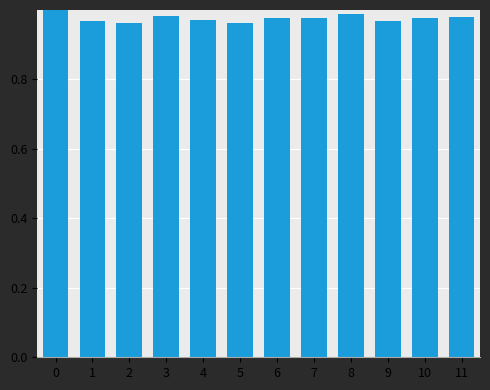

Count the number of data series in this chart.

1